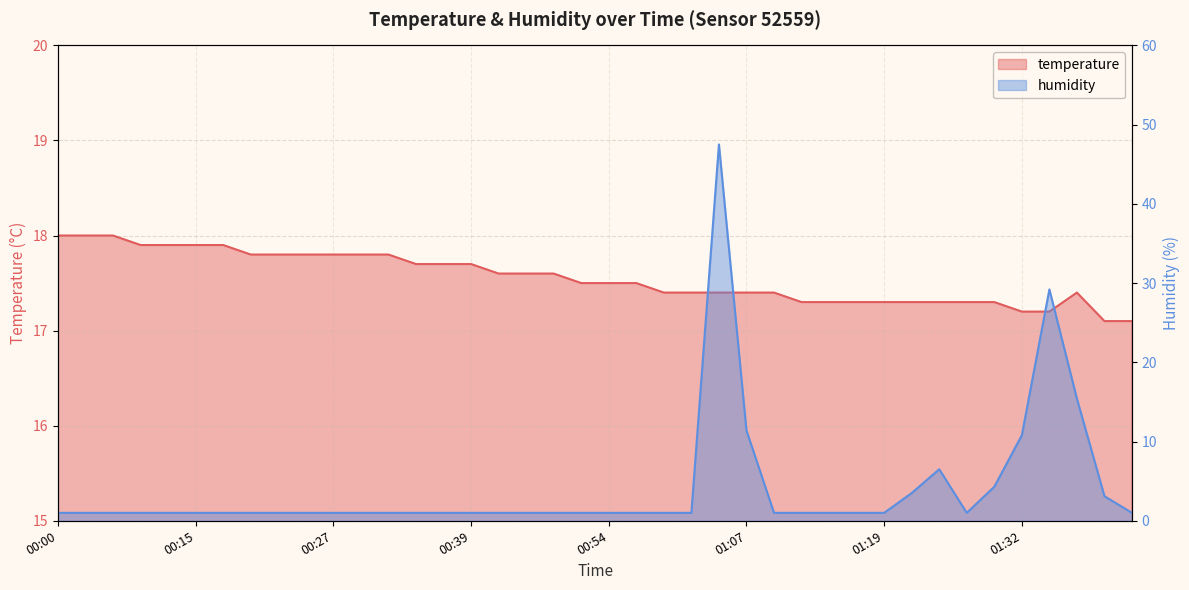

What is the average value of the humidity series?

4.1